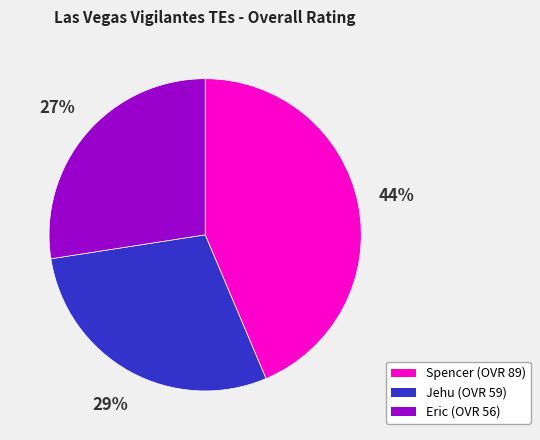

Do Spencer and Eric together represent more than half of the pie?

Yes